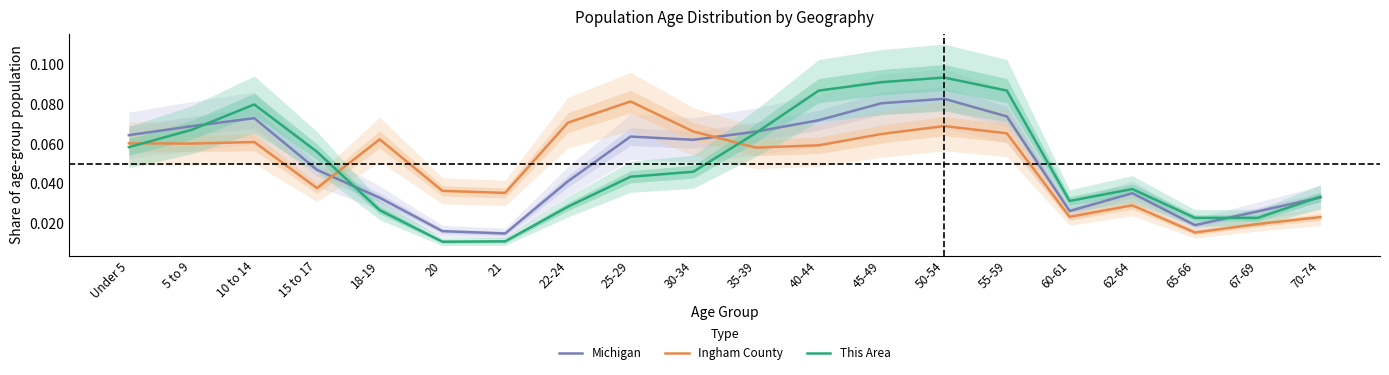

Where is Ingham County nearest to the value 0?

65-66